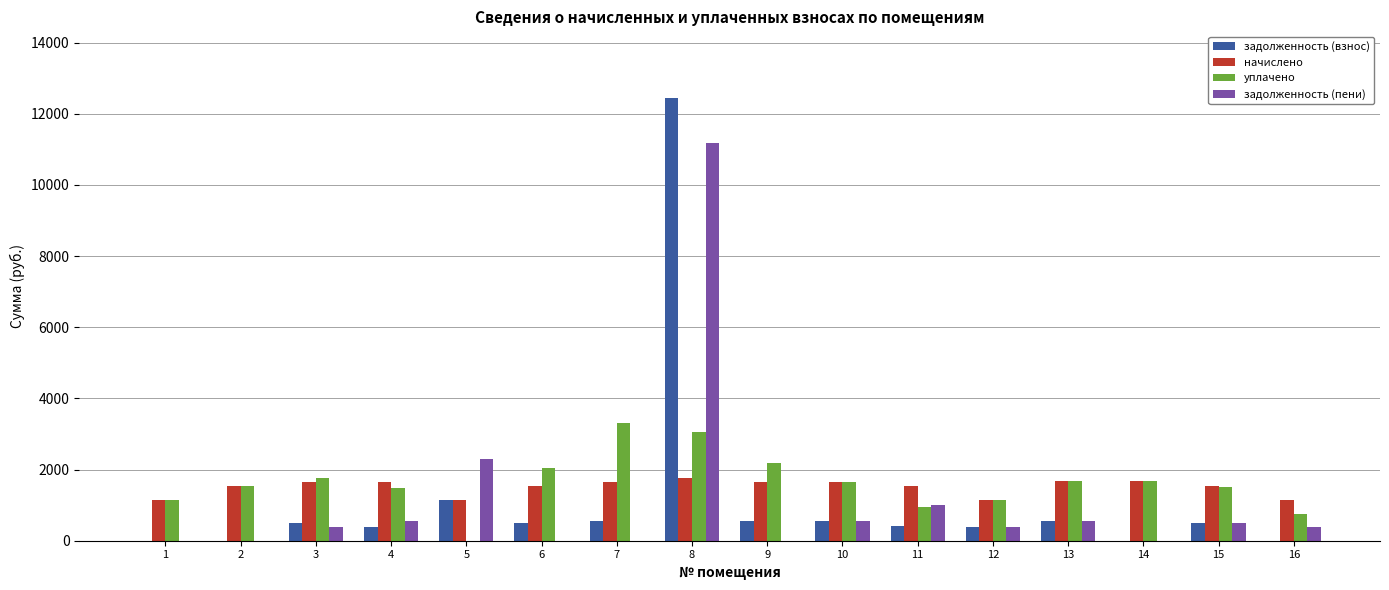

Which series changed the most between 3 and 7?

уплачено